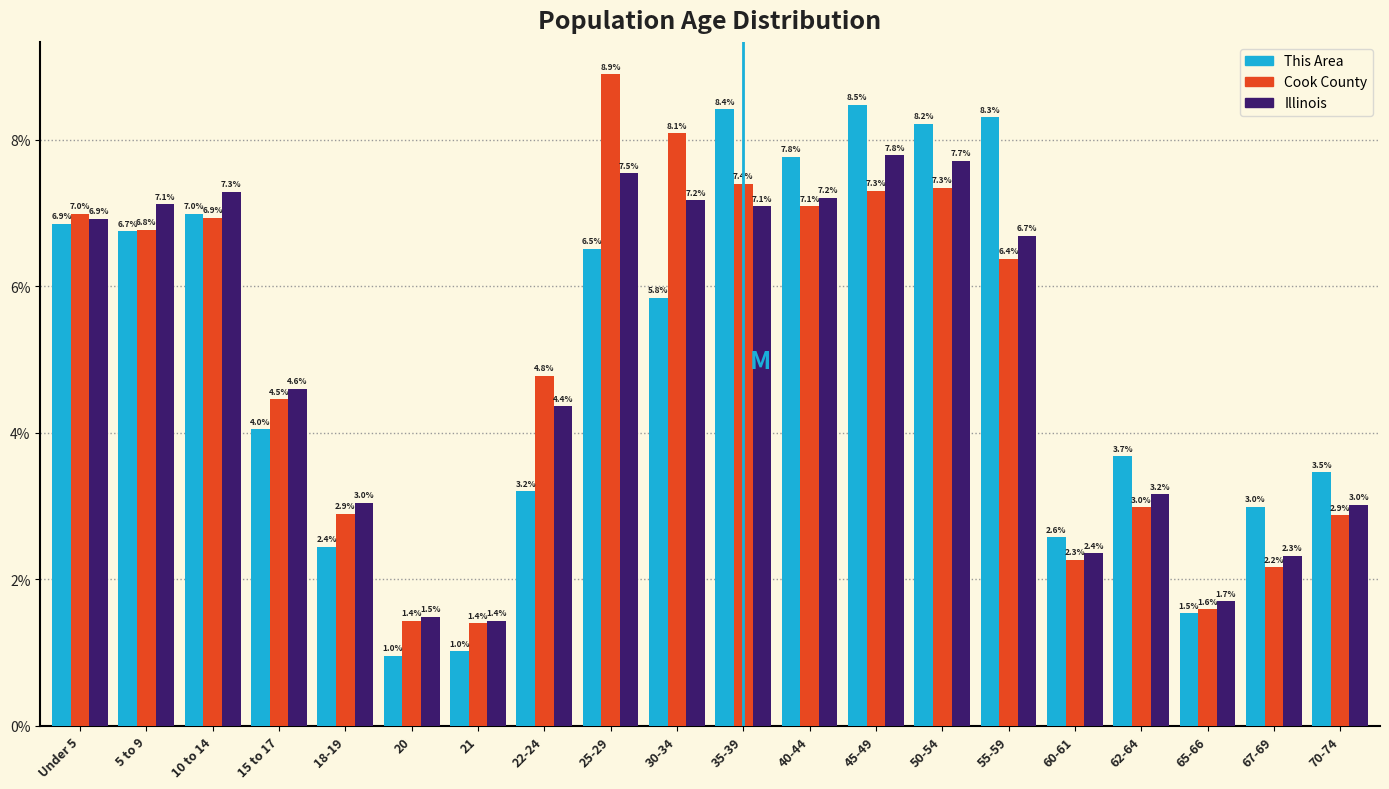

Reading left to right, list all the values displayed in this chart.

This Area: Under 5=6.9	5 to 9=6.7	10 to 14=7.0	15 to 17=4.0	18-19=2.4	20=1.0	21=1.0	22-24=3.2	25-29=6.5	30-34=5.8	35-39=8.4	40-44=7.8	45-49=8.5	50-54=8.2	55-59=8.3	60-61=2.6	62-64=3.7	65-66=1.5	67-69=3.0	70-74=3.5
Cook County: Under 5=7.0	5 to 9=6.8	10 to 14=6.9	15 to 17=4.5	18-19=2.9	20=1.4	21=1.4	22-24=4.8	25-29=8.9	30-34=8.1	35-39=7.4	40-44=7.1	45-49=7.3	50-54=7.3	55-59=6.4	60-61=2.3	62-64=3.0	65-66=1.6	67-69=2.2	70-74=2.9
Illinois: Under 5=6.9	5 to 9=7.1	10 to 14=7.3	15 to 17=4.6	18-19=3.0	20=1.5	21=1.4	22-24=4.4	25-29=7.5	30-34=7.2	35-39=7.1	40-44=7.2	45-49=7.8	50-54=7.7	55-59=6.7	60-61=2.4	62-64=3.2	65-66=1.7	67-69=2.3	70-74=3.0